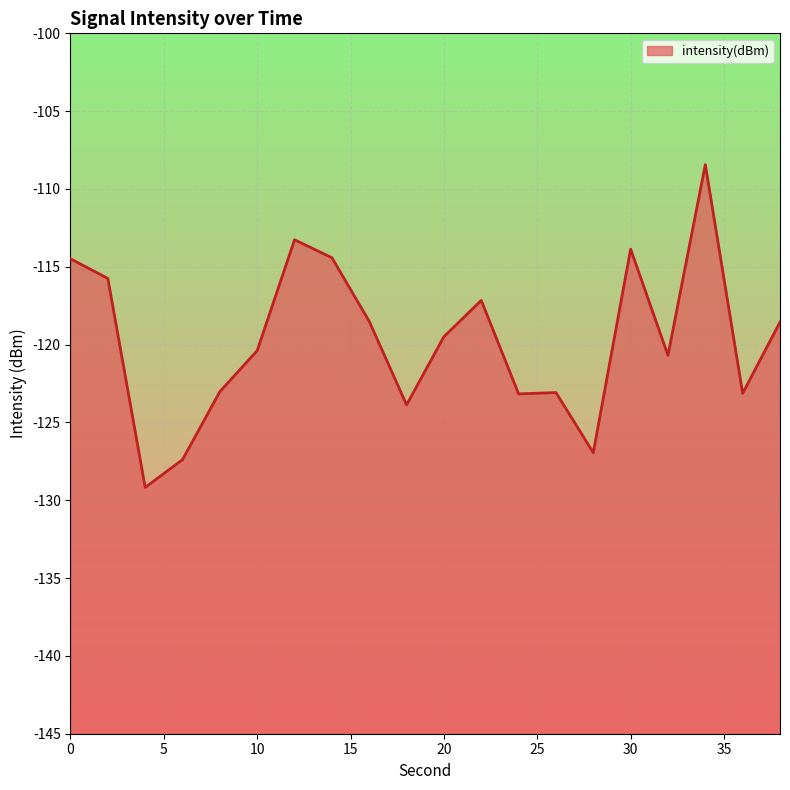

How many series are shown in this chart?

1